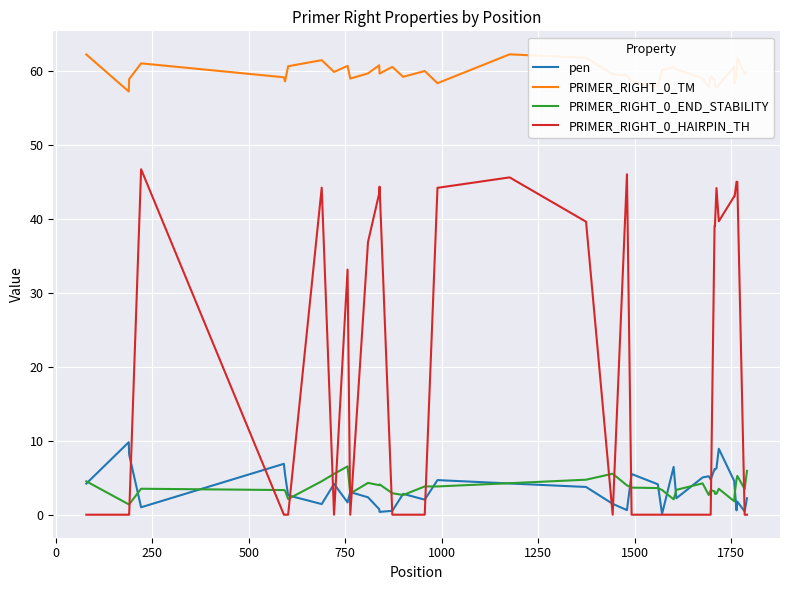

List the series in order of their peak value, highest first.

PRIMER_RIGHT_0_TM, PRIMER_RIGHT_0_HAIRPIN_TH, pen, PRIMER_RIGHT_0_END_STABILITY